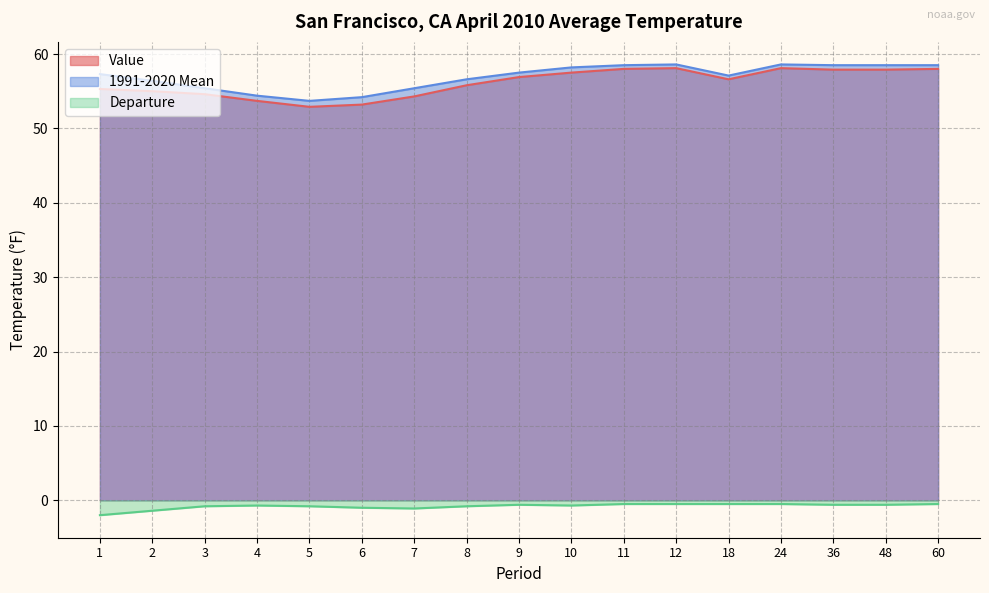

What is the lowest value of the Value series?

52.9